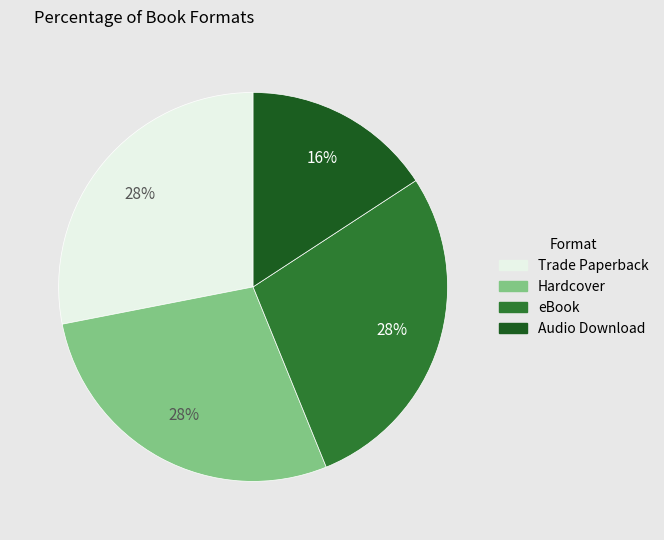

Does Trade Paperback account for over 50% of the chart?

No